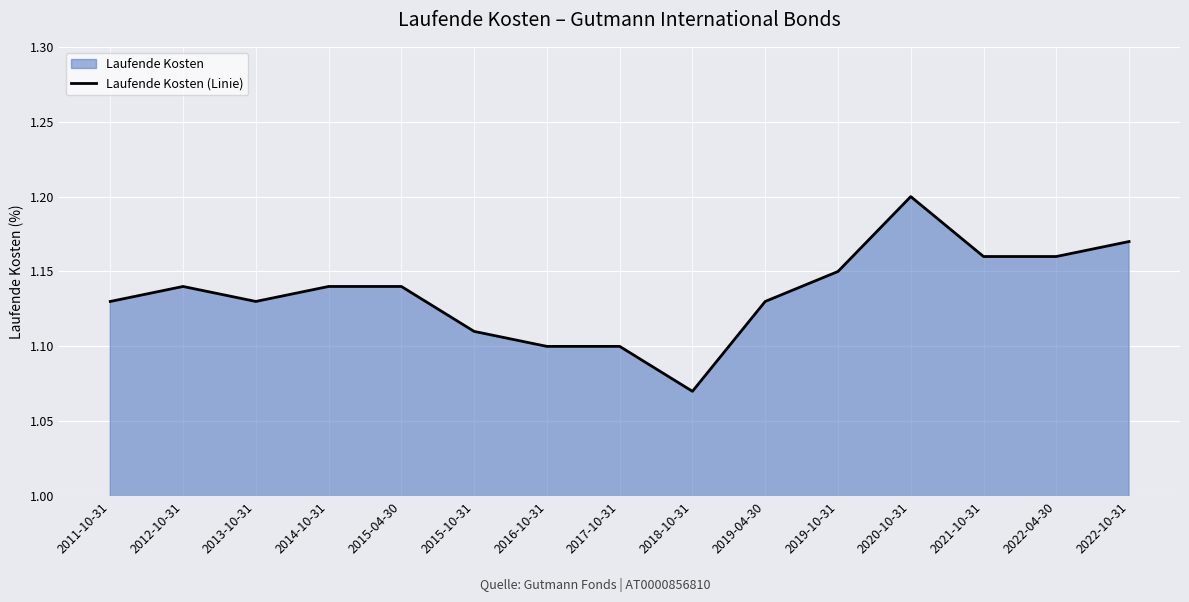

What is the maximum value shown in the chart?

1.2